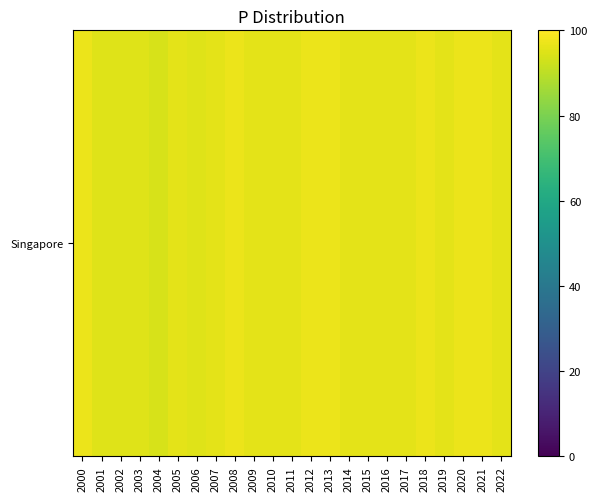

What is the maximum value shown in the chart?

97